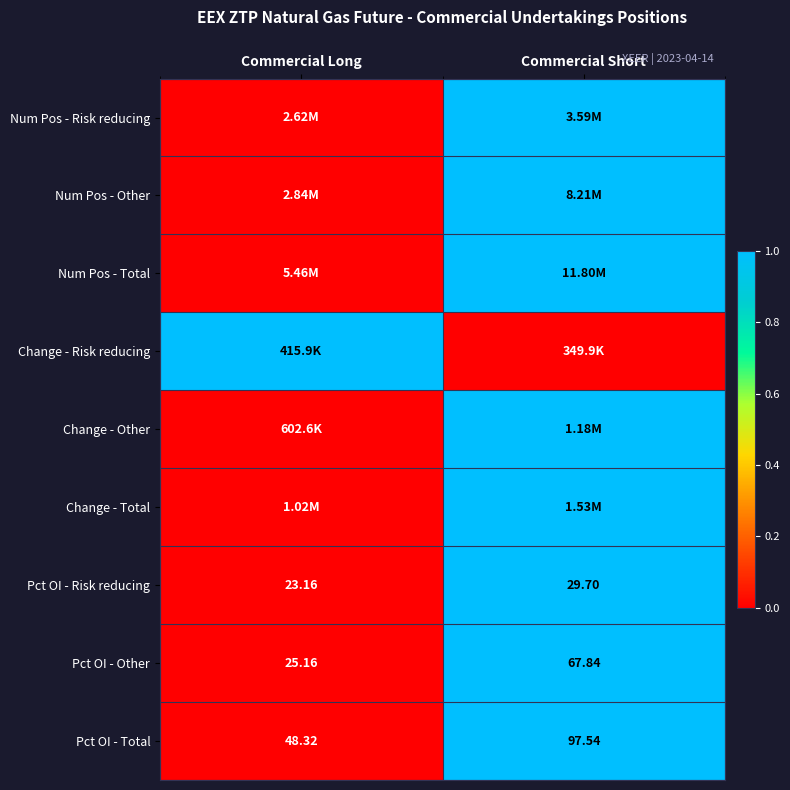

List the labels in order of Pct OI - Total value, largest first.

Commercial Short, Commercial Long